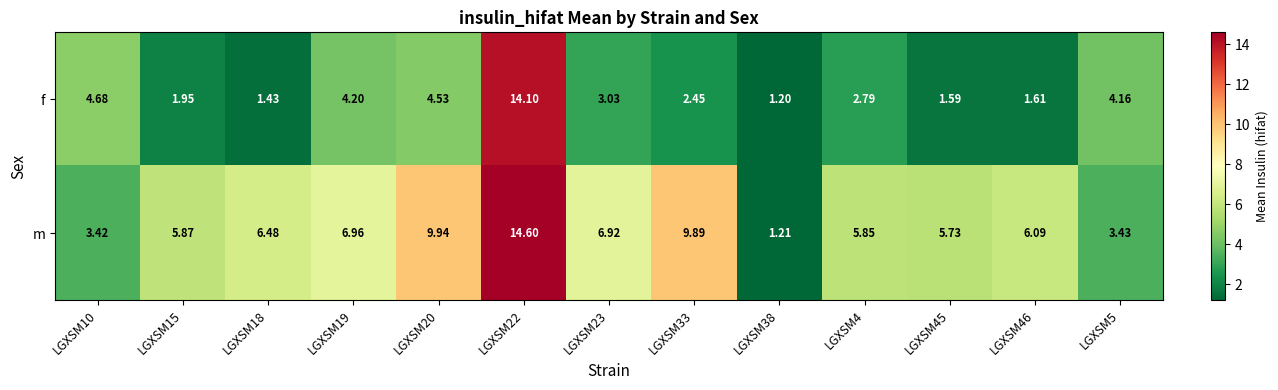

Rank the series at LGXSM19 from lowest to highest value.

f, m